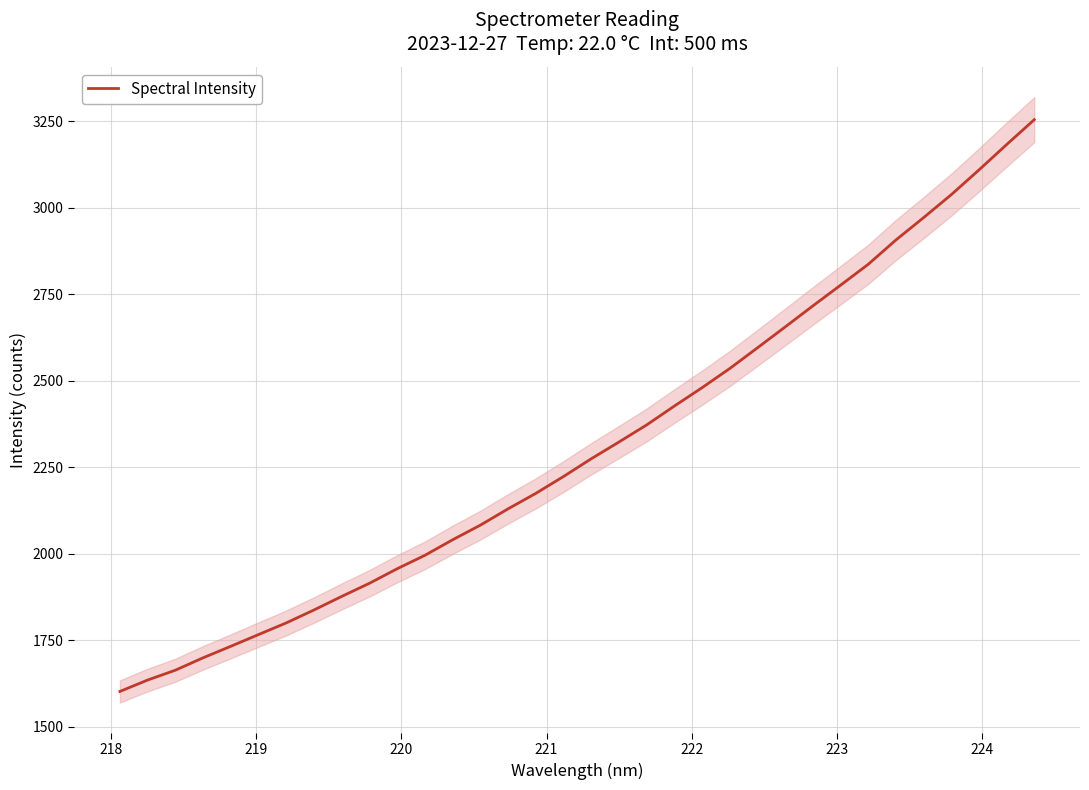

What is the highest value of the Spectral Intensity series?

3254.0